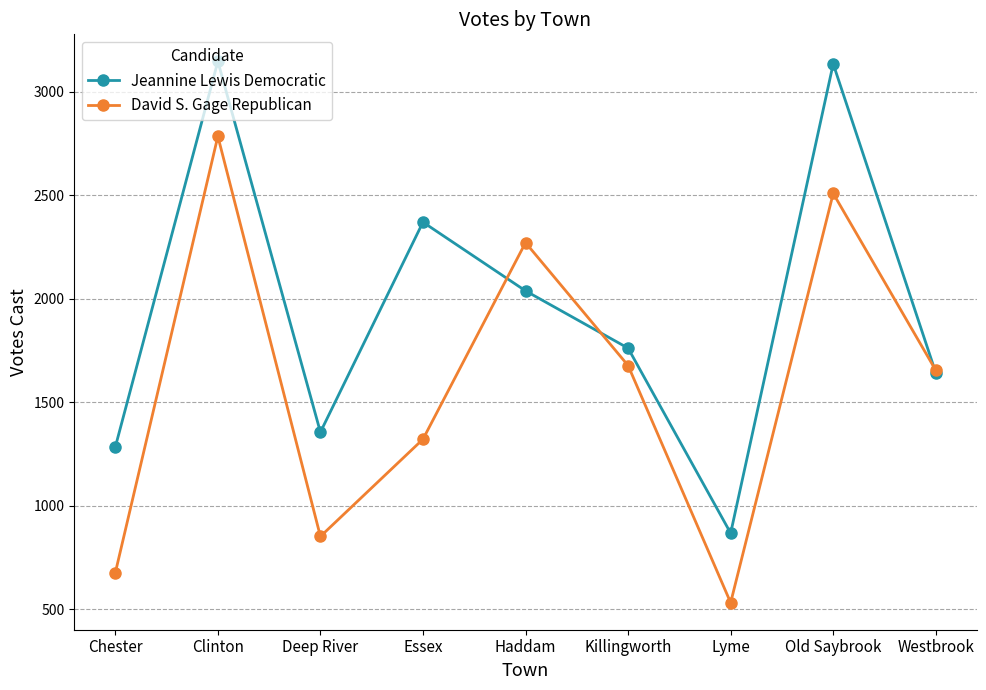

How many interior local valleys does the Jeannine Lewis Democratic series have?

2